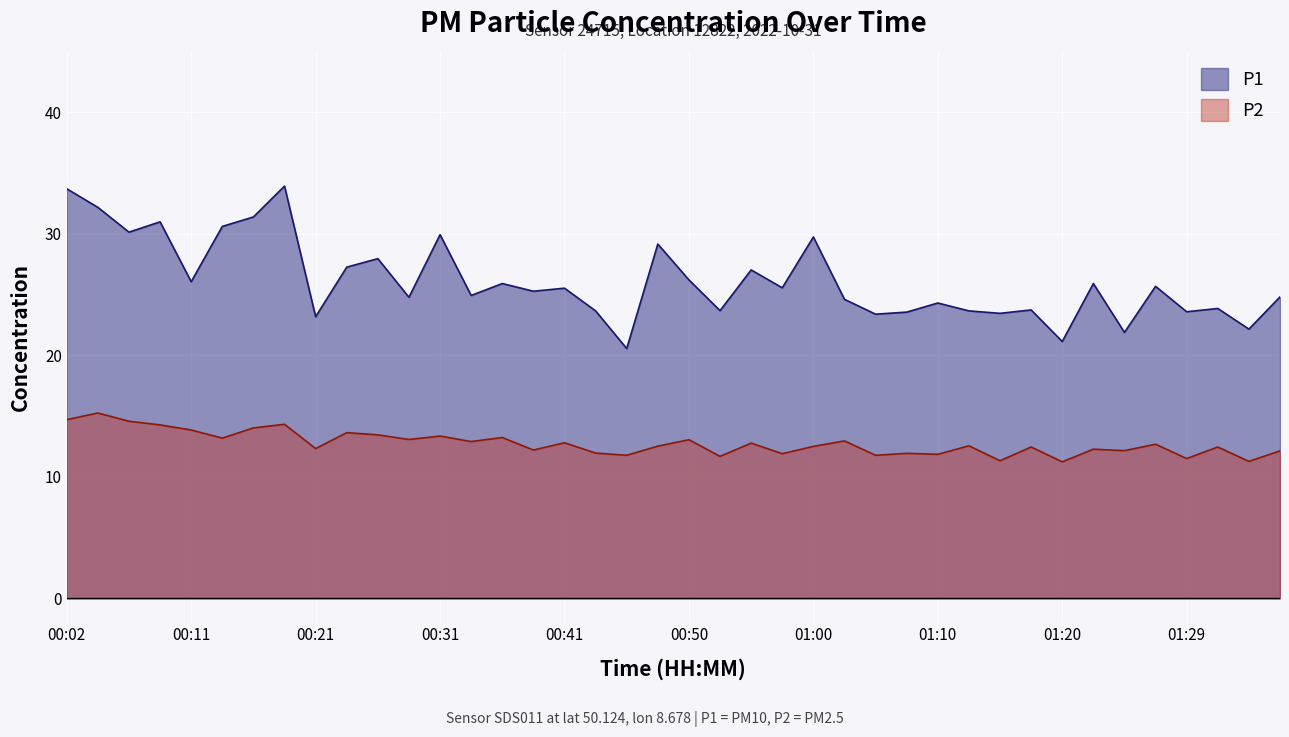

Rank the series by their average value, from lowest to highest.

P2, P1